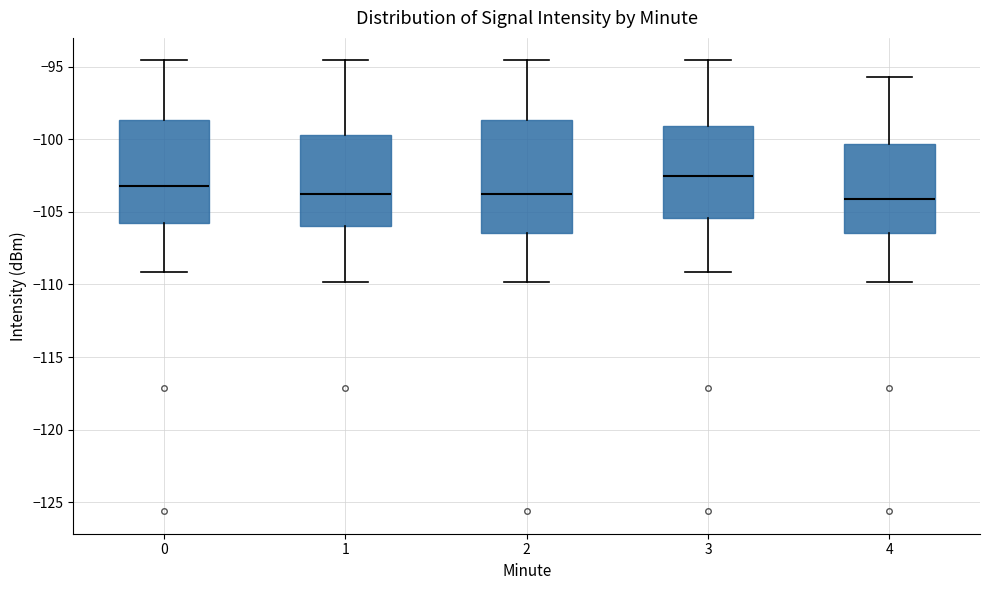

Reading left to right, transcribe this box plot: for each box, give where its median line is, the range the box spans, and where its two whiskers end, as read against the y-axis. The values are not printed on the chart, so give them approximately, as read against the axis.

0: median -103.0, box -106.0 to -98.5, whiskers -109.0 to -94.5
1: median -104.0, box -106.0 to -99.5, whiskers -110.0 to -94.5
2: median -104.0, box -106.5 to -98.5, whiskers -110.0 to -94.5
3: median -102.5, box -105.5 to -99.0, whiskers -109.0 to -94.5
4: median -104.0, box -106.5 to -100.5, whiskers -110.0 to -95.5